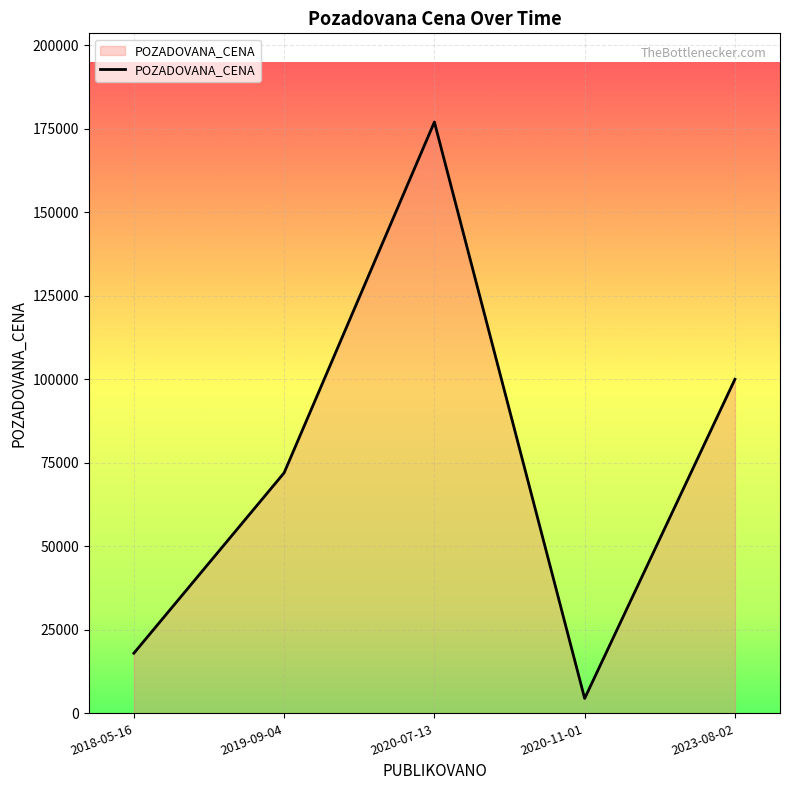

What is the average value?

74292